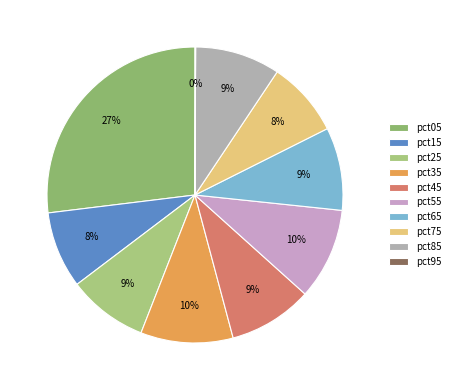

Count the number of slices in the pie.

10